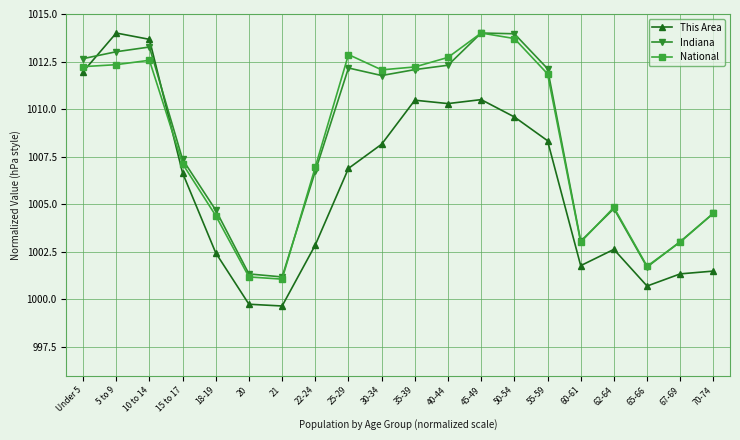

At which label does This Area first exceed 1006?

Under 5